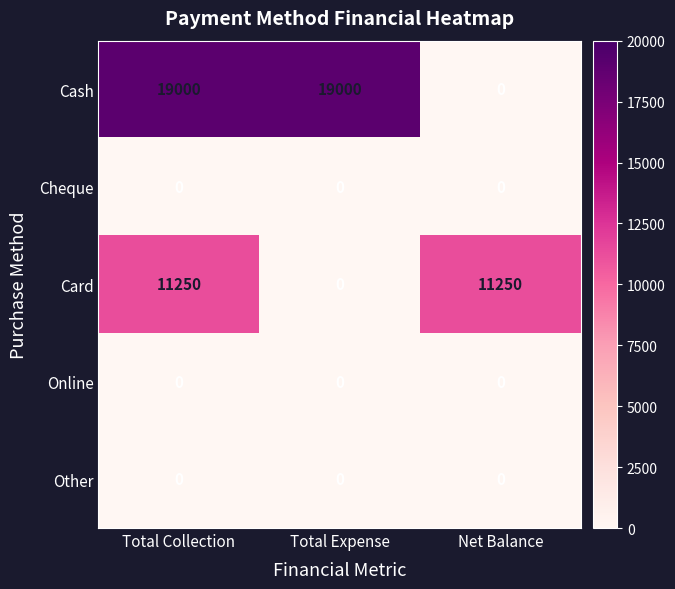

At which category is the sum across all series the highest?

Total Collection